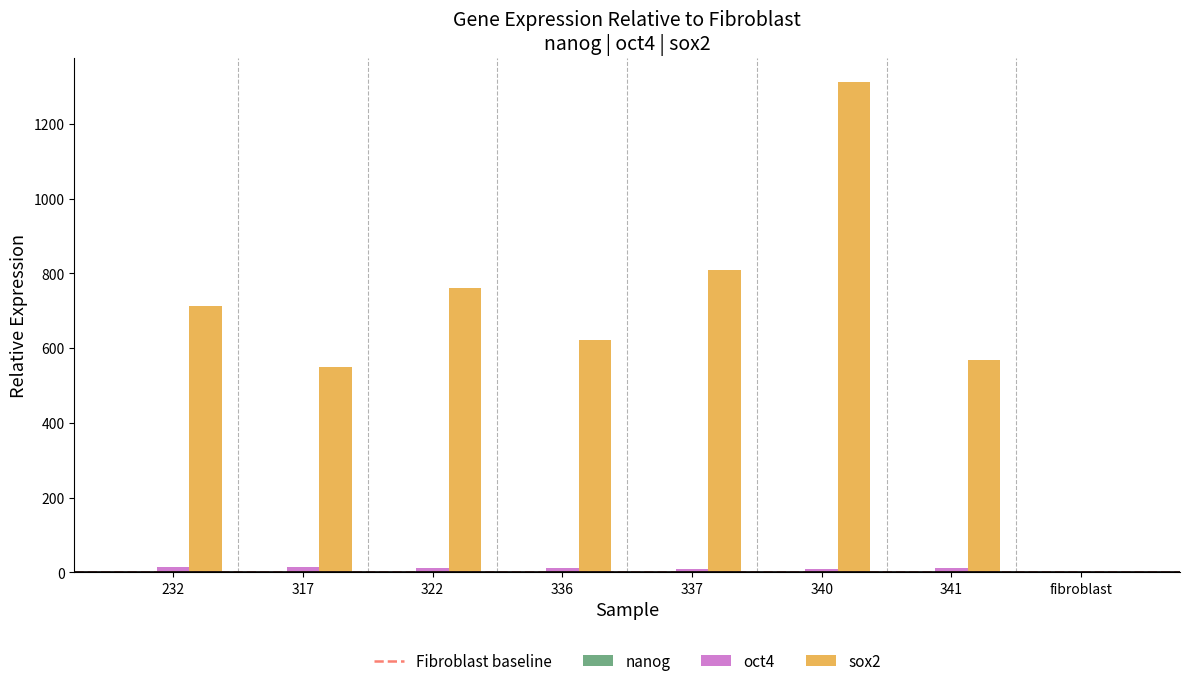

Which series has the largest total across all categories?

sox2